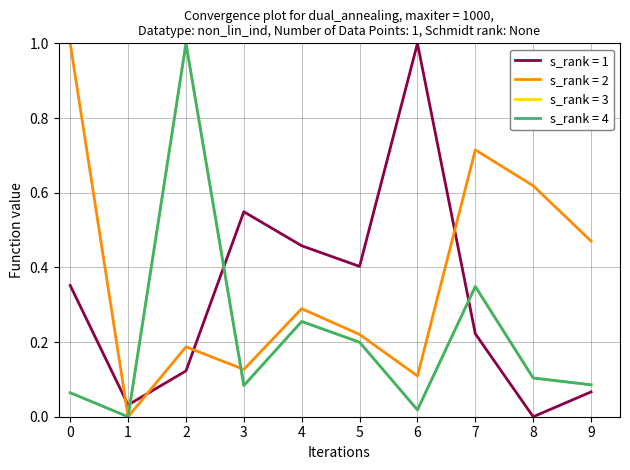

Does the chart have visible grid lines?

Yes